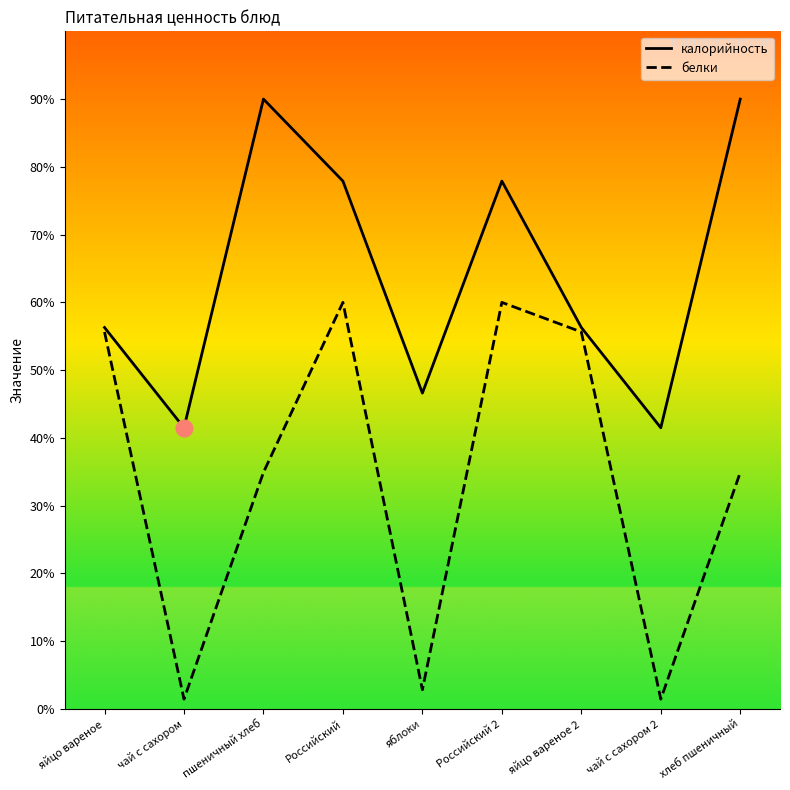

Reading left to right, transcribe all the data shown in this chart.

калорийность: 56.3	41.5	90.0	77.9	46.6	77.9	56.3	41.5	90.0
белки: 55.6	1.5	34.9	60.0	2.8	60.0	55.6	1.5	34.9